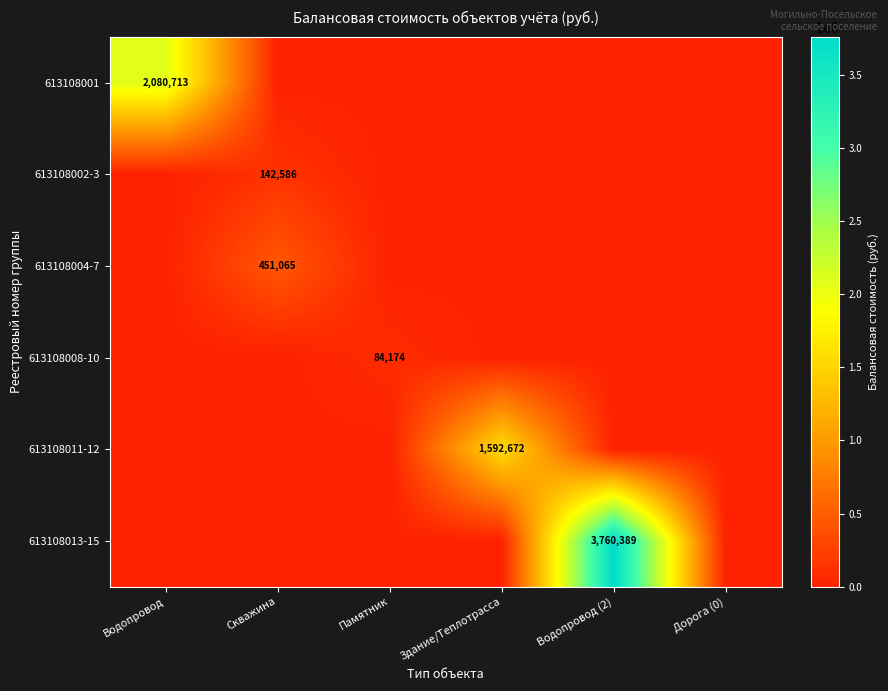

How many series are shown in this chart?

6